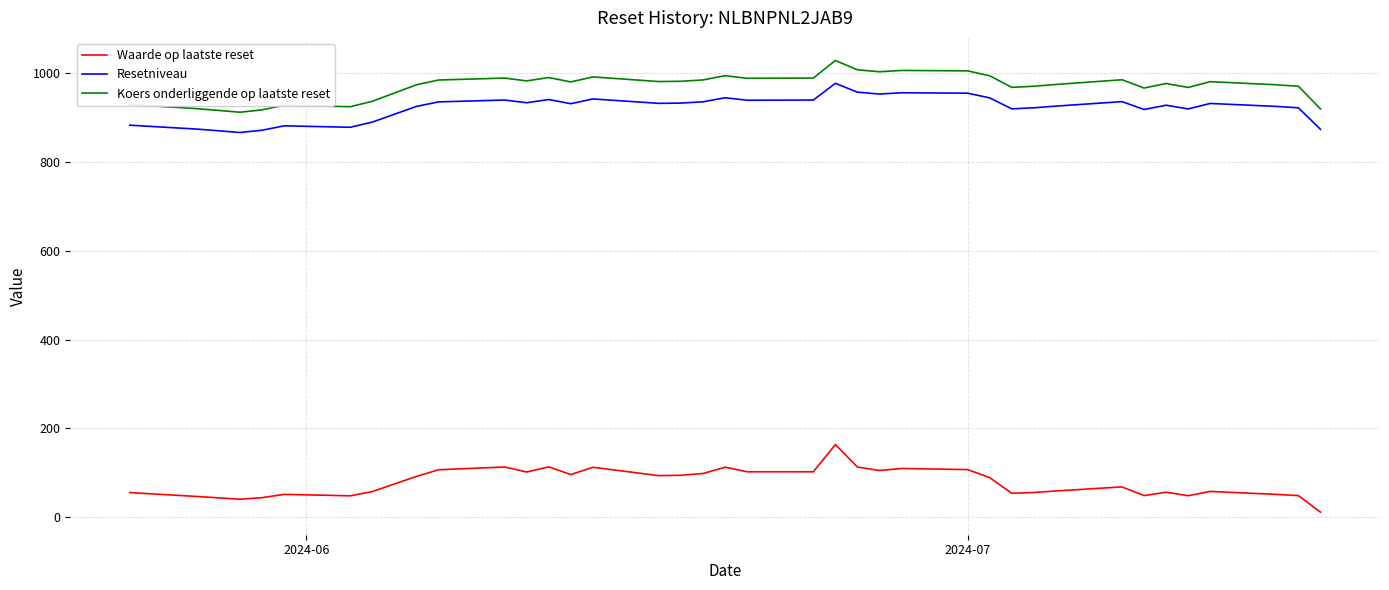

True or false: Resetniveau and Waarde op laatste reset intersect in this chart.

False